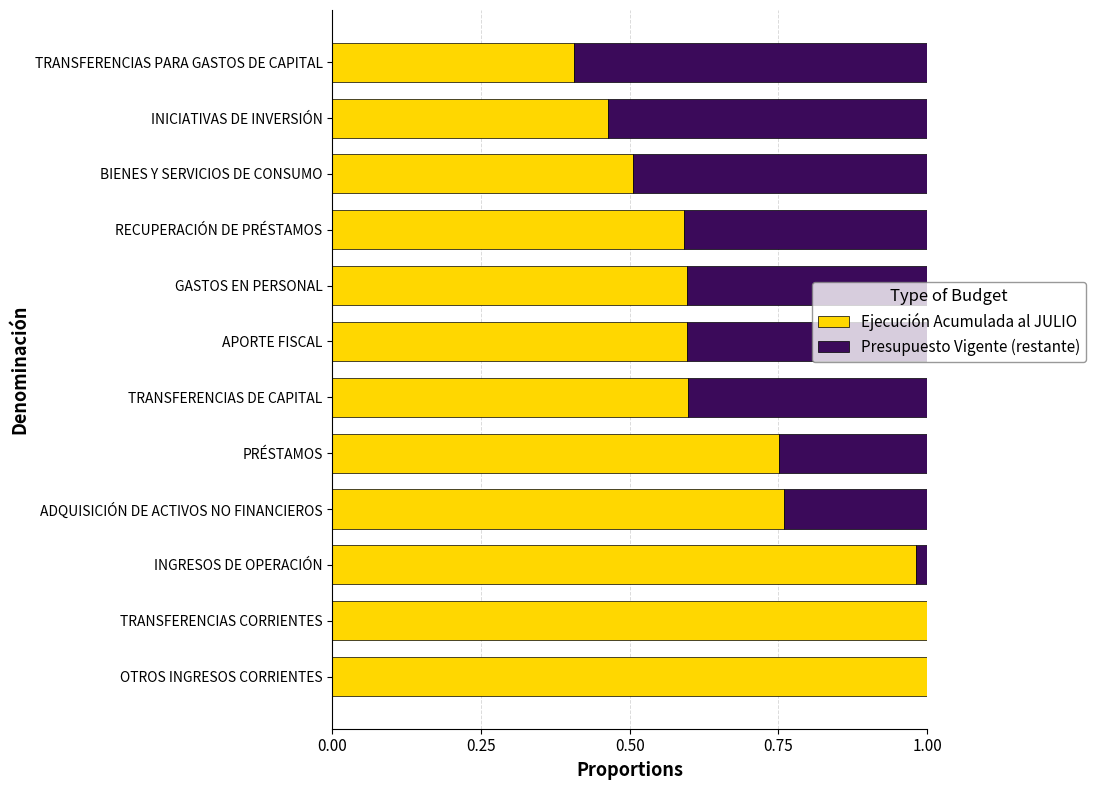

Is it true that Ejecución Acumulada al JULIO equals 0.7 at TRANSFERENCIAS PARA GASTOS DE CAPITAL?

False